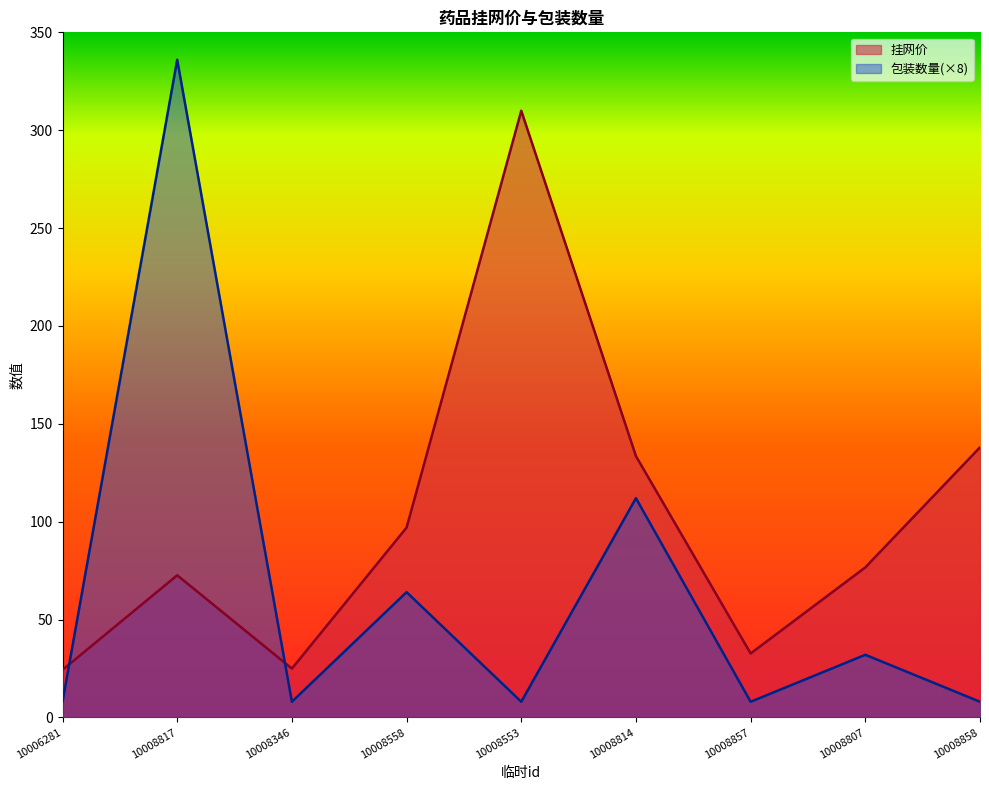

How many values in the 挂网价 series exceed 76?

5